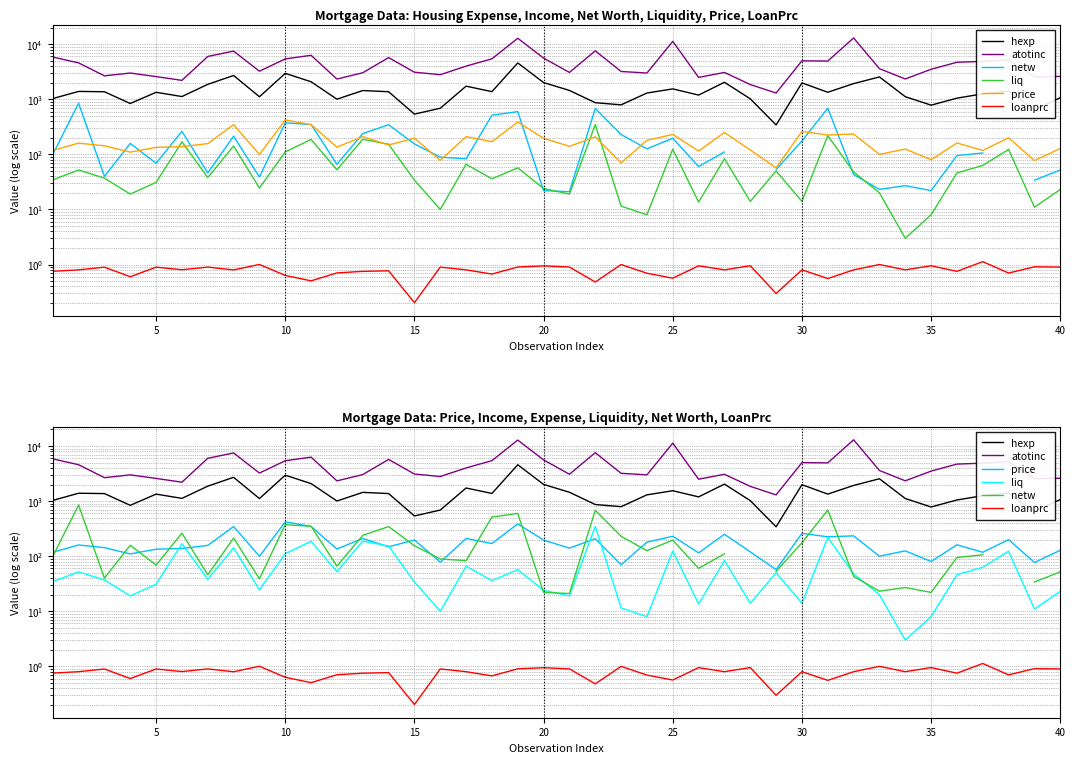

What is the sum of all atotinc values?

183471.0